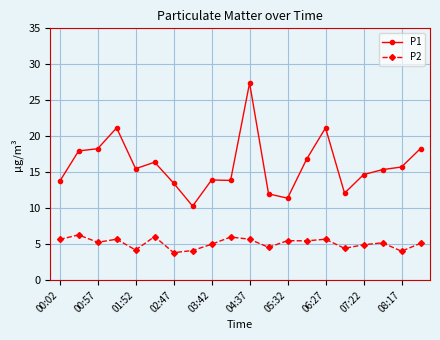

True or false: P1 has more than 1 interior local peaks.

True